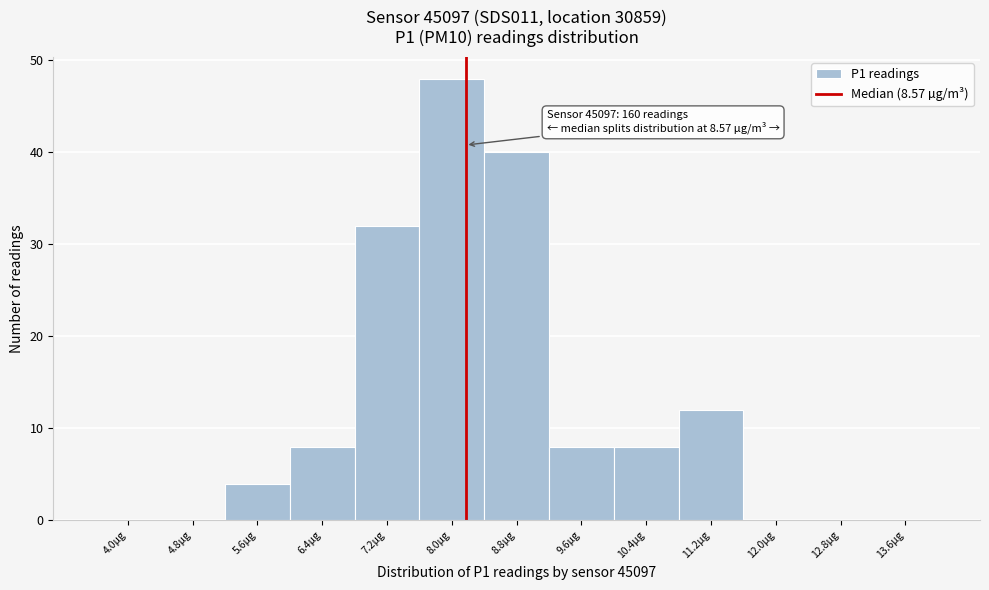

What is the change in value from 8.0µg to 13.6µg?

-48